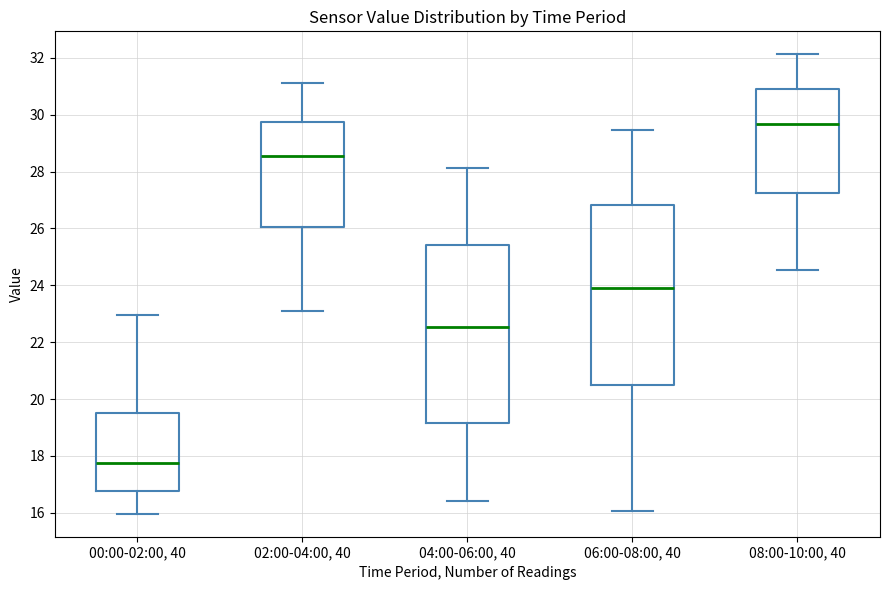

Where does the upper whisker of the box for 04:00-06:00, 40 end on the y-axis? The values are not printed on the chart, so give them approximately, as read against the axis.

28.2